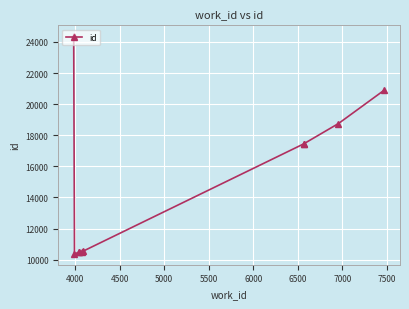

What is the smallest value displayed?

10375